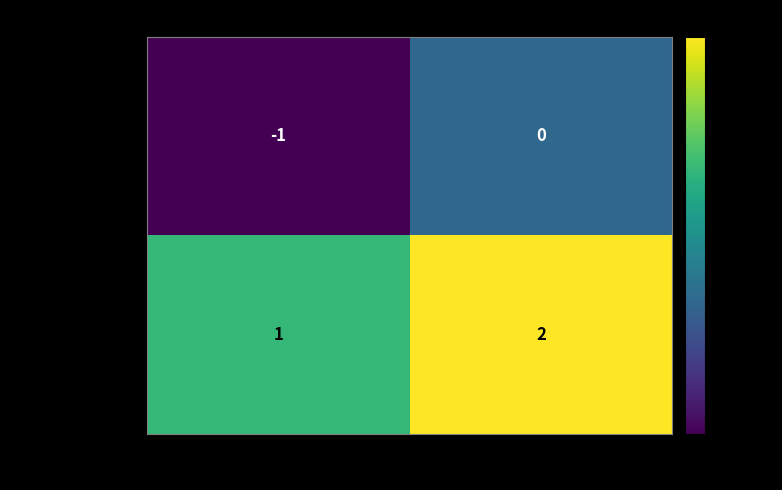

Is it true that 69fe47a09a3c...(tx1) equals 1 at io_index?

False